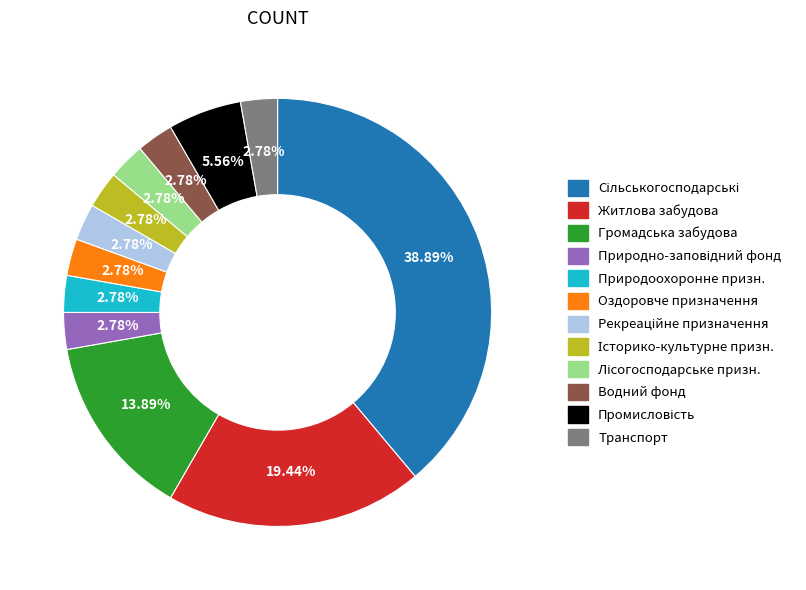

Does any single category account for the majority?

No